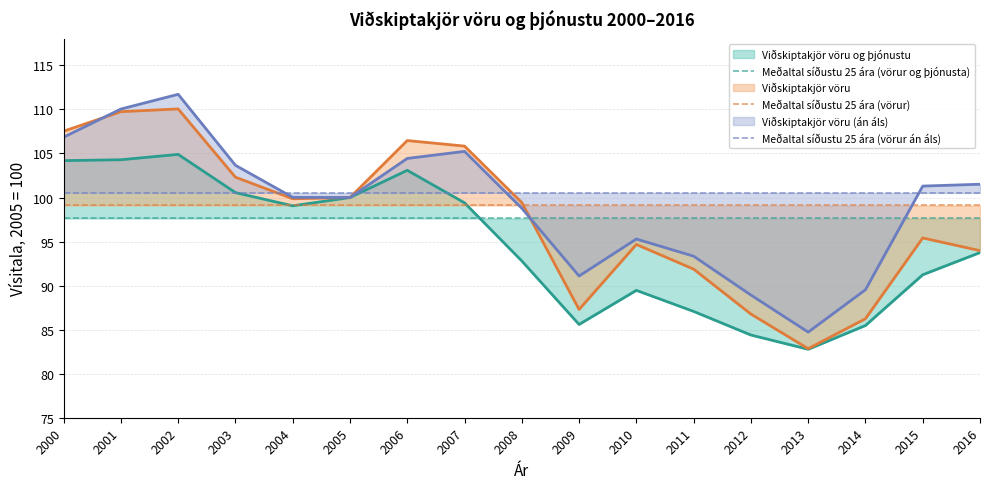

What is the lowest value of the Meðaltal síðustu 25 ára (vörur án áls) series?

100.5